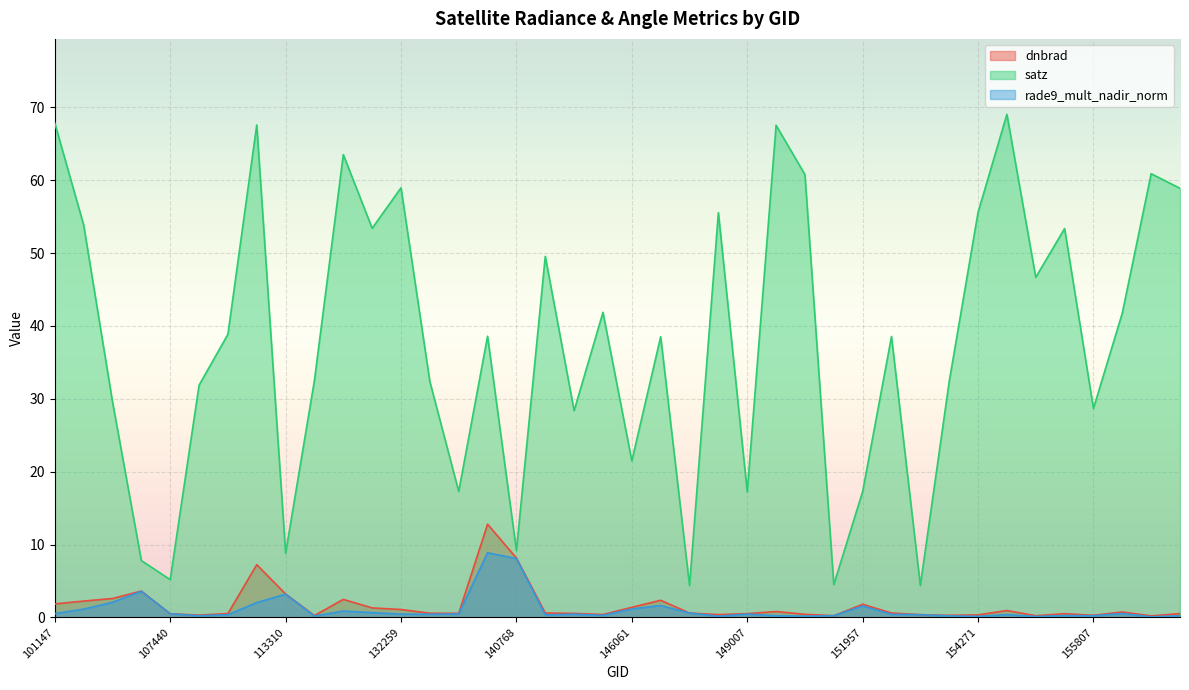

What is the value of the rade9_mult_nadir_norm point at the 25th from the left?

0.5